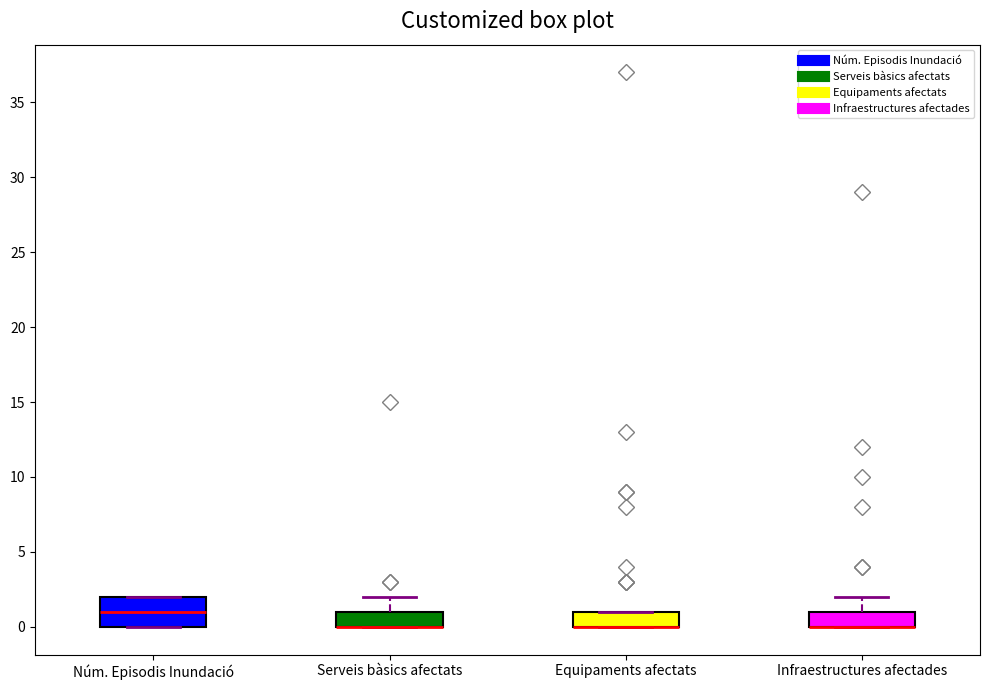

Reading left to right, read every box against the y-axis: the position of its median line, the range the box covers, and the ends of its whiskers. The values are not printed on the chart, so give them approximately, as read against the axis.

Núm. Episodis Inundació: median 1, box 0 to 2, whiskers 0 to 2
Serveis bàsics afectats: median 0 (drawn on the box's lower edge), box 0 to 1, whiskers 0 to 2
Equipaments afectats: median 0 (drawn on the box's lower edge), box 0 to 1, whiskers 0 to 1
Infraestructures afectades: median 0 (drawn on the box's lower edge), box 0 to 1, whiskers 0 to 2